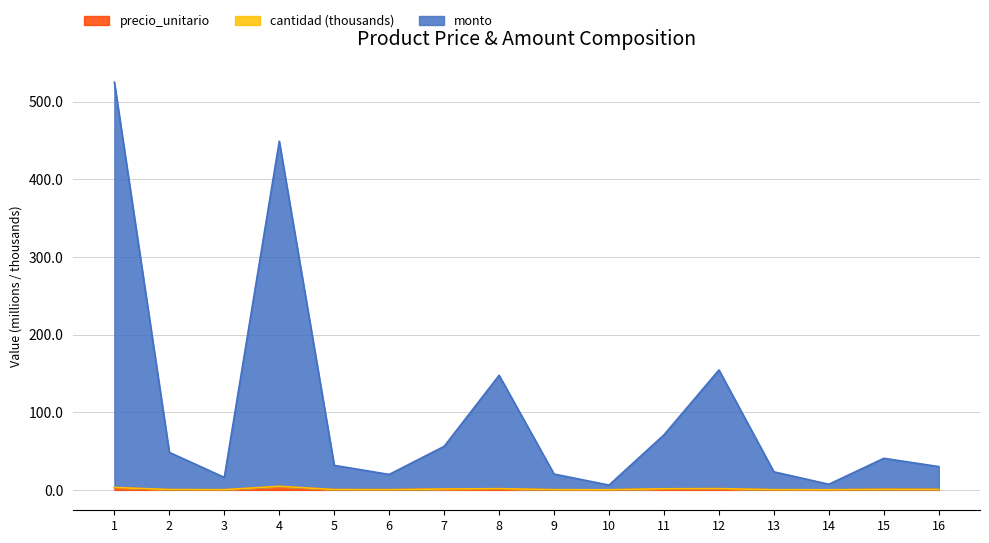

Where is the first local minimum for monto?

3